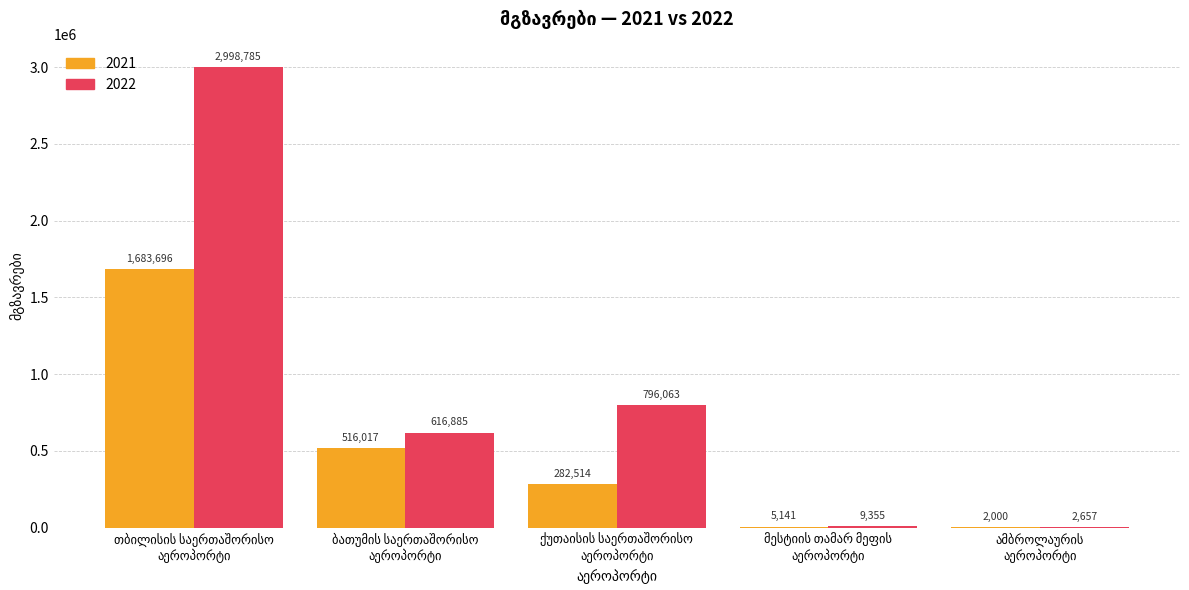

What is the maximum value shown in the chart?

2998785